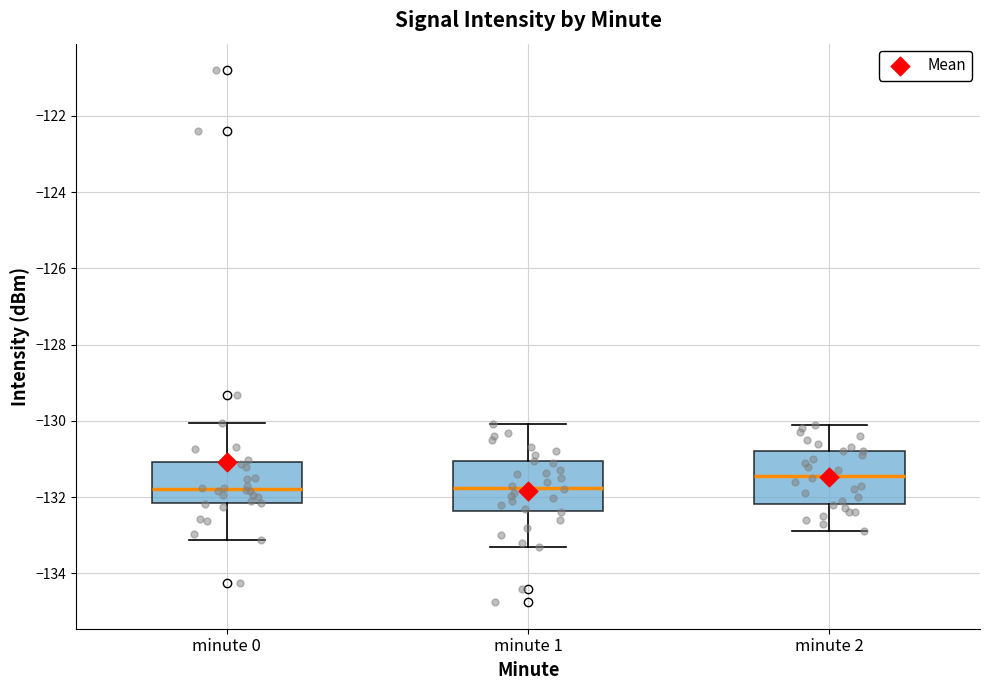

Reading left to right, read every box against the y-axis: the position of its median line, the range the box covers, and the ends of its whiskers. The values are not printed on the chart, so give them approximately, as read against the axis.

minute 0: median -131.8, box -132.2 to -131.0, whiskers -133.2 to -130.0
minute 1: median -131.8, box -132.4 to -131.0, whiskers -133.4 to -130.0
minute 2: median -131.4, box -132.2 to -130.8, whiskers -132.8 to -130.0